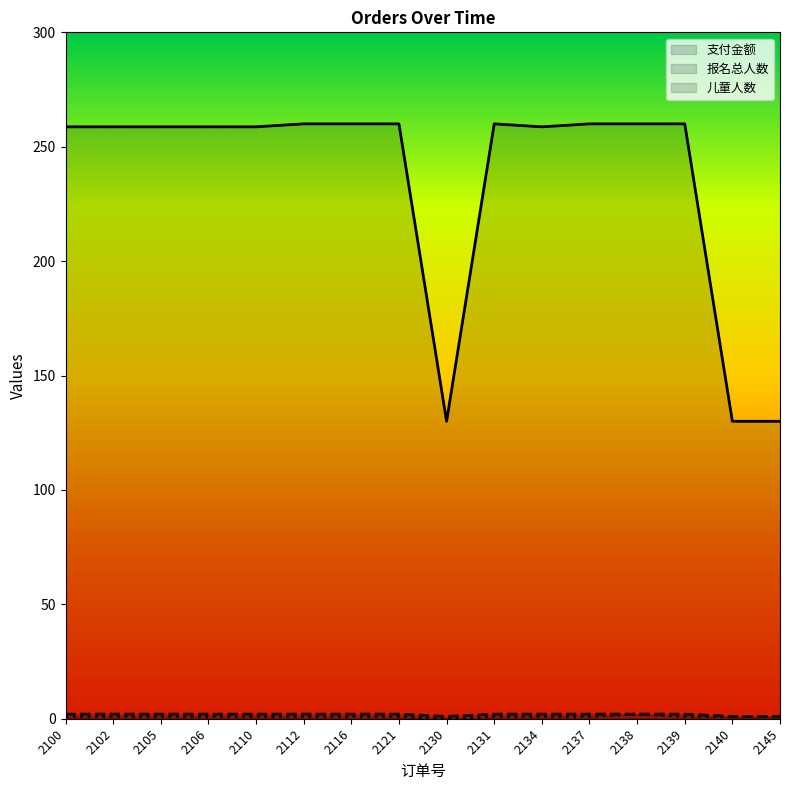

List the labels in order of 支付金额 value, largest first.

2112, 2116, 2121, 2131, 2137, 2138, 2139, 2100, 2102, 2105, 2106, 2110, 2134, 2130, 2140, 2145